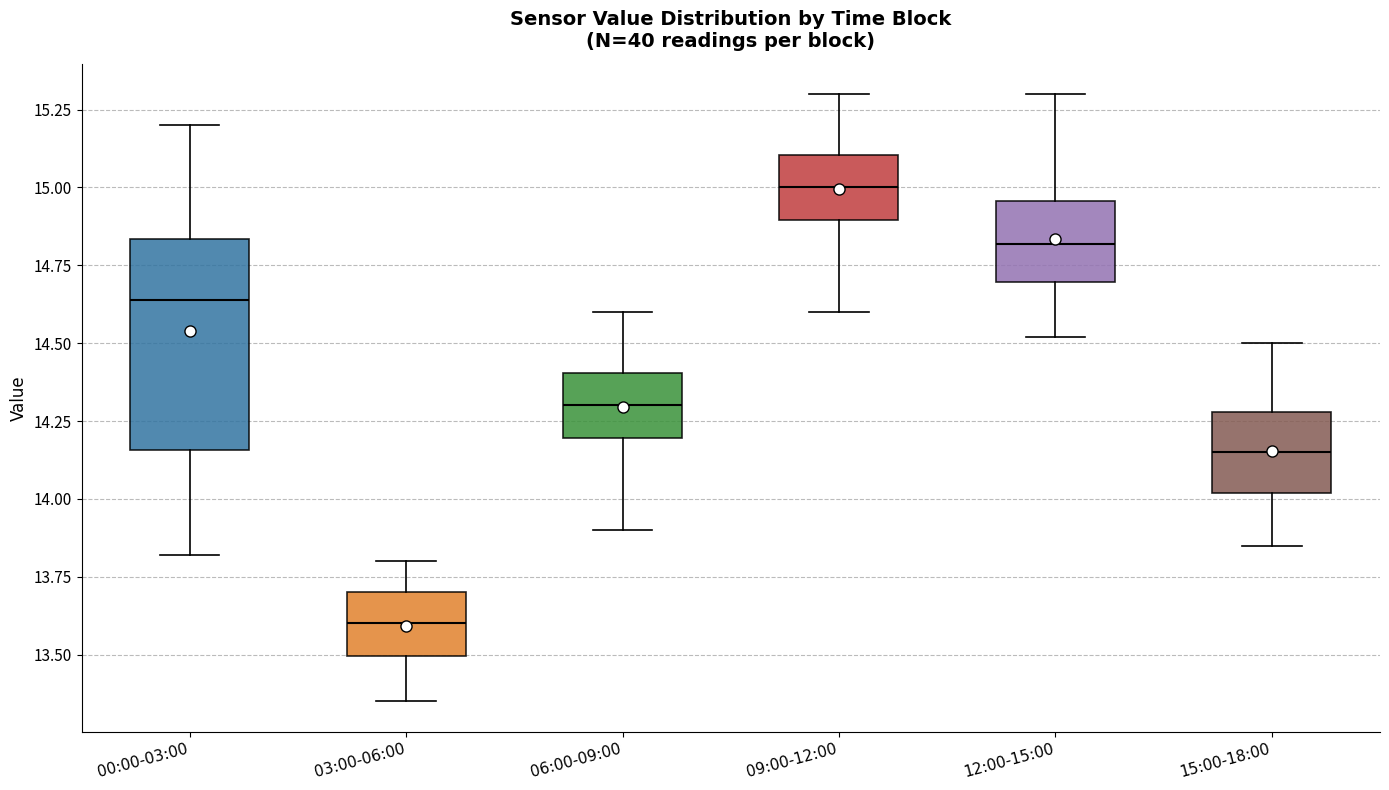

Reading left to right, transcribe this box plot: for each box, give where its median line is, the range the box spans, and where its two whiskers end, as read against the y-axis. The values are not printed on the chart, so give them approximately, as read against the axis.

00:00-03:00: median 14.65, box 14.15 to 14.85, whiskers 13.80 to 15.20
03:00-06:00: median 13.60, box 13.50 to 13.70, whiskers 13.35 to 13.80
06:00-09:00: median 14.30, box 14.20 to 14.40, whiskers 13.90 to 14.60
09:00-12:00: median 15.00, box 14.90 to 15.10, whiskers 14.60 to 15.30
12:00-15:00: median 14.80, box 14.70 to 14.95, whiskers 14.50 to 15.30
15:00-18:00: median 14.15, box 14.00 to 14.30, whiskers 13.85 to 14.50